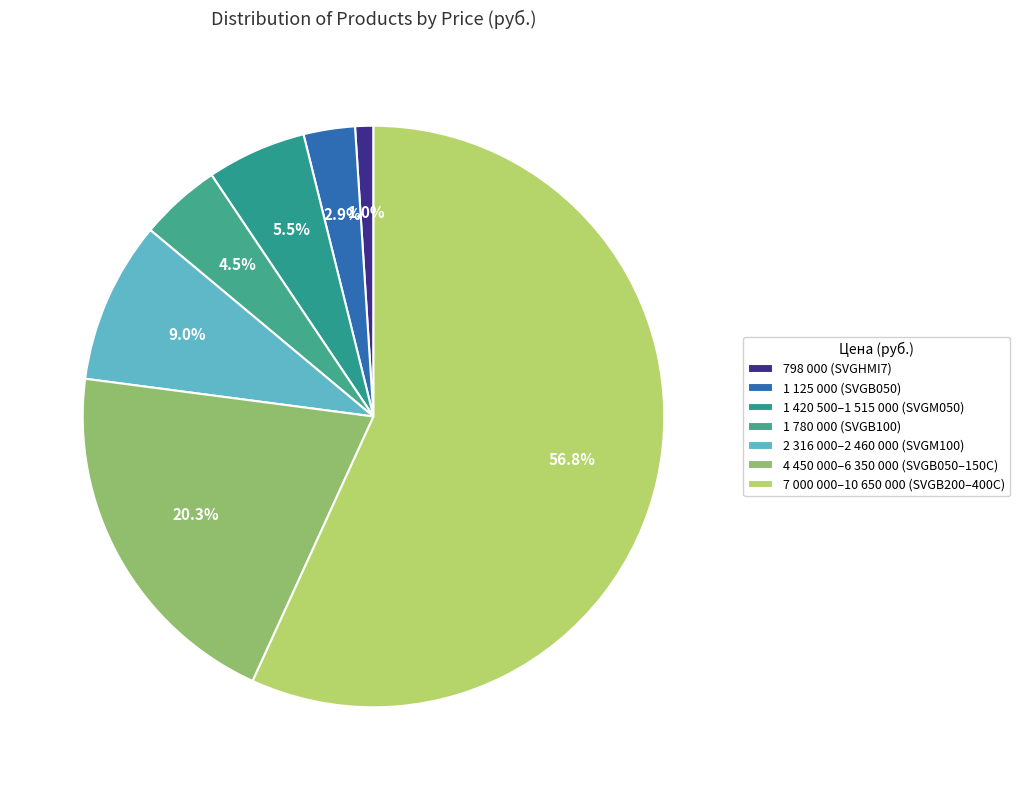

Which category has the smallest portion of the pie?

798 000 (SVGHMI7)